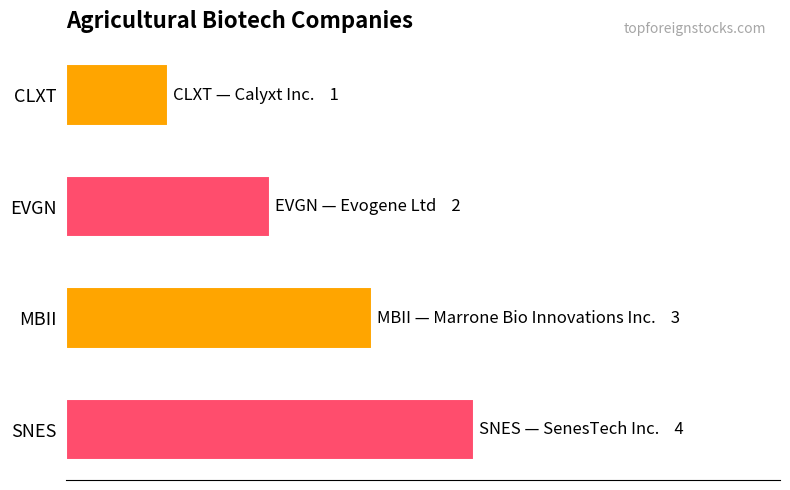

Are the bars horizontal?

Yes